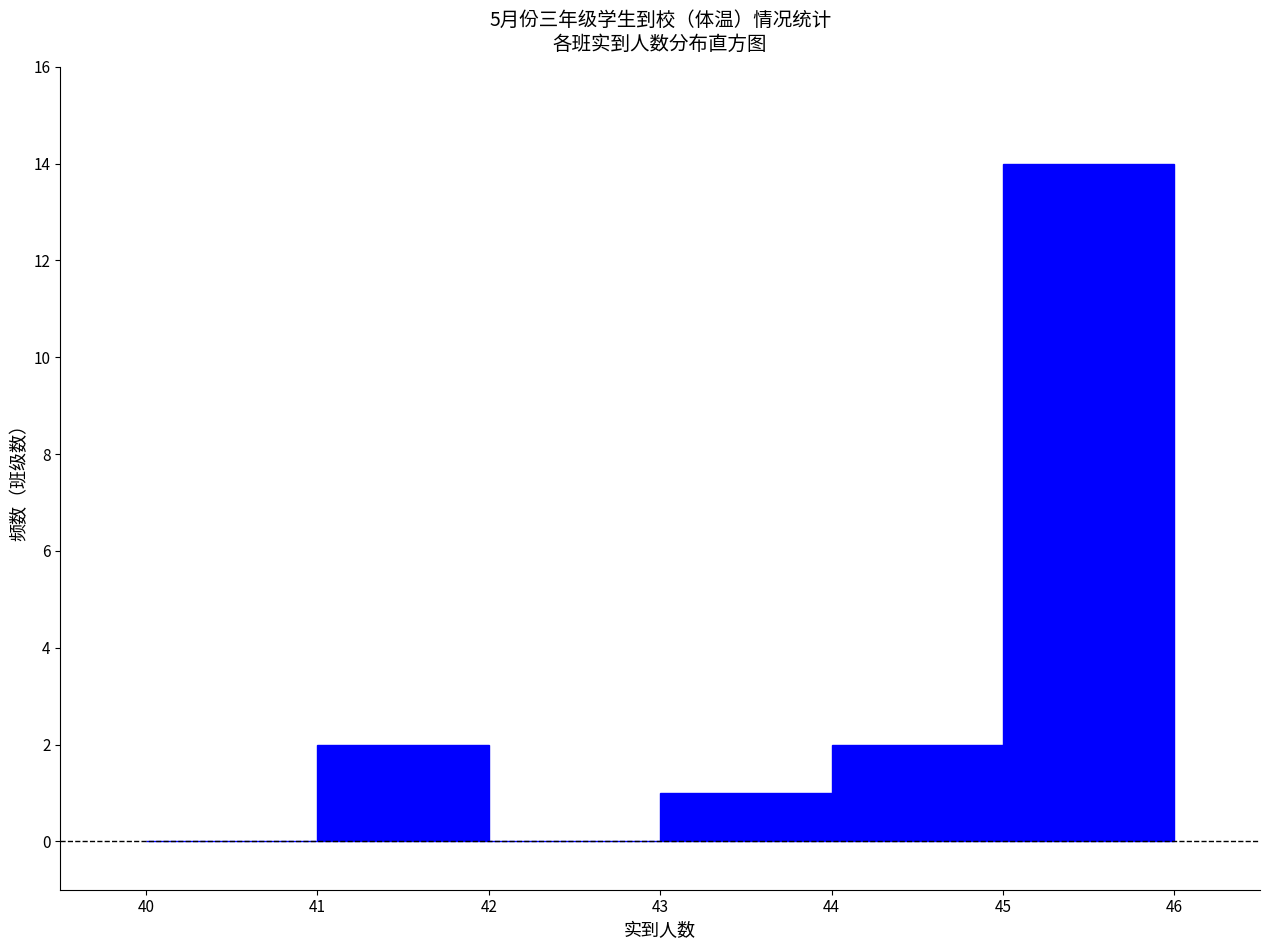

Reading left to right, list every bar in this chart as the range it spans on the x-axis followed by its height. The values are not printed on the chart, so give them approximately, as read against the axis.

40 to 41: 0
41 to 42: 2
42 to 43: 0
43 to 44: 1
44 to 45: 2
45 to 46: 14